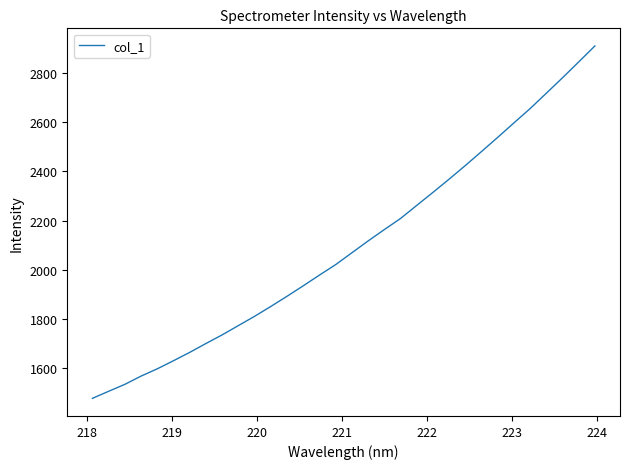

What is the greatest value displayed?

2909.7